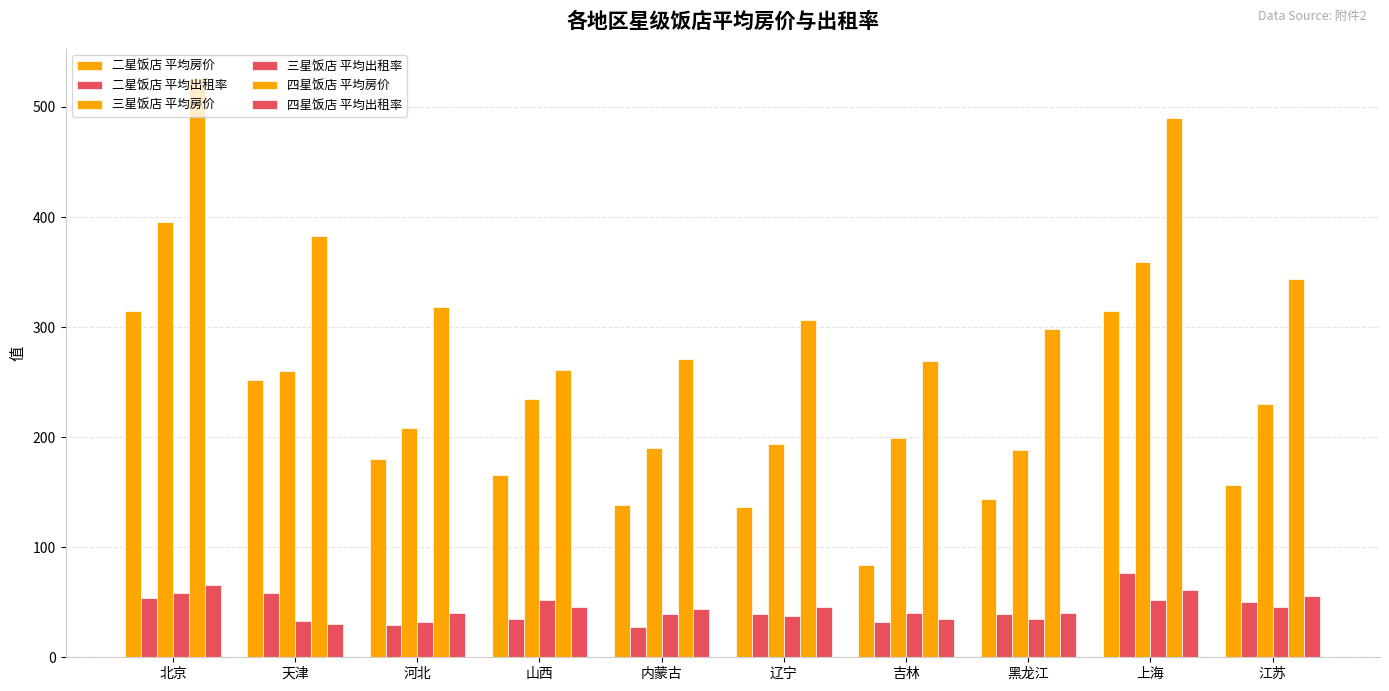

Is the value of 四星饭店 平均房价 at 河北 greater than the value of 三星饭店 平均房价 at 上海?

No